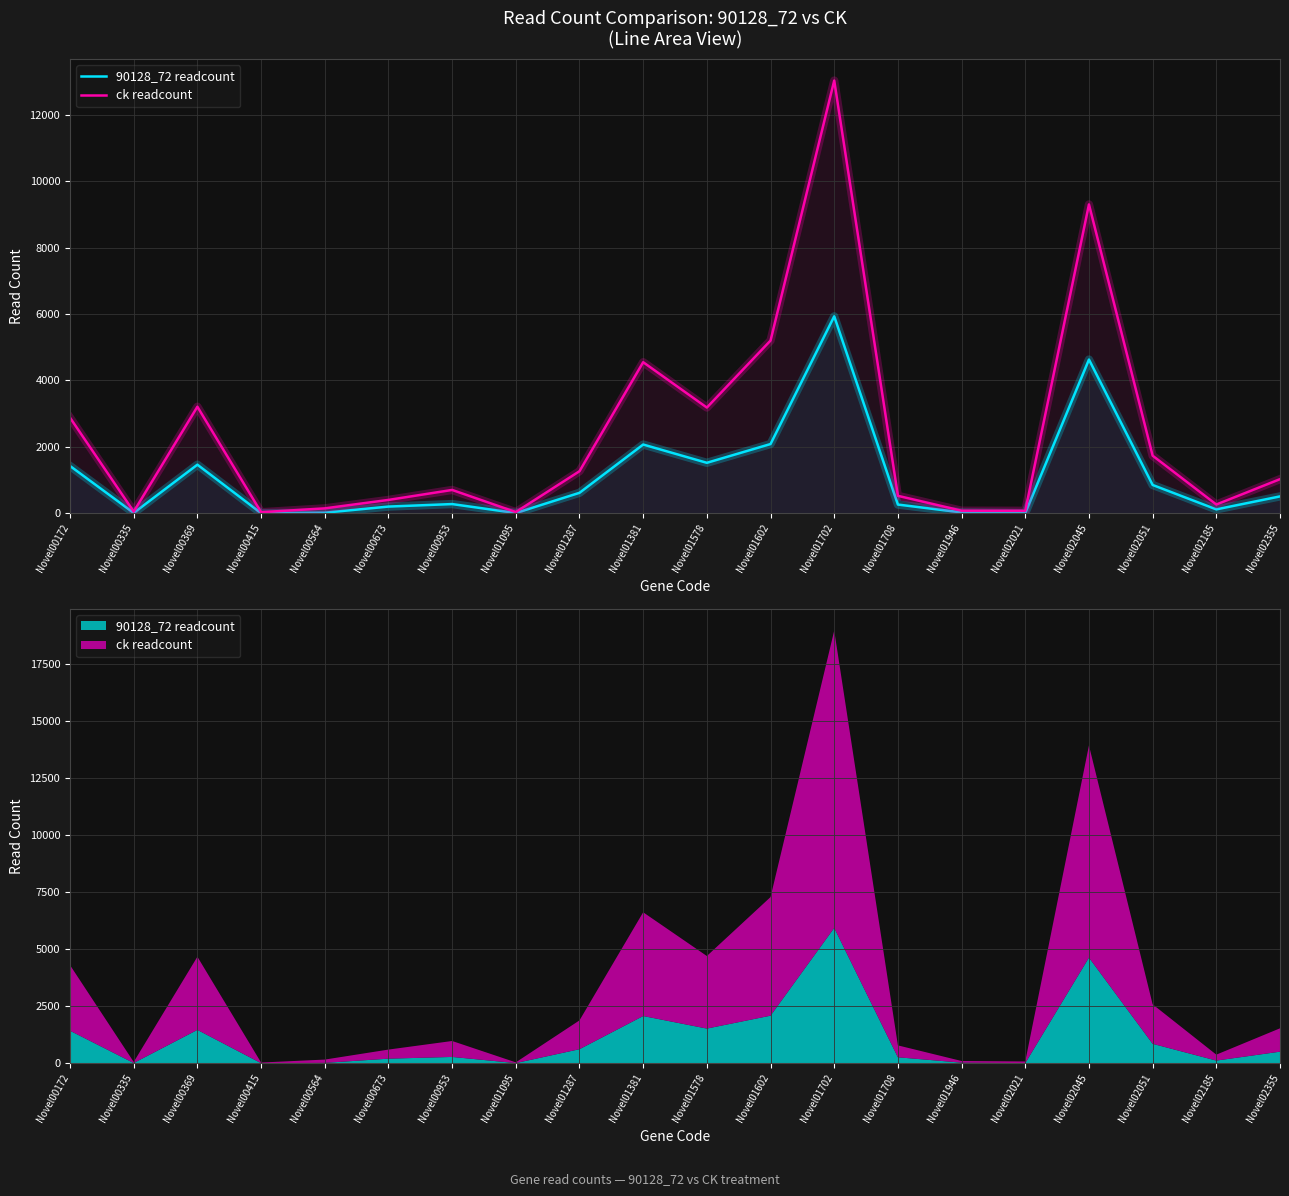

Which category has the highest value across all series?

Novel01702